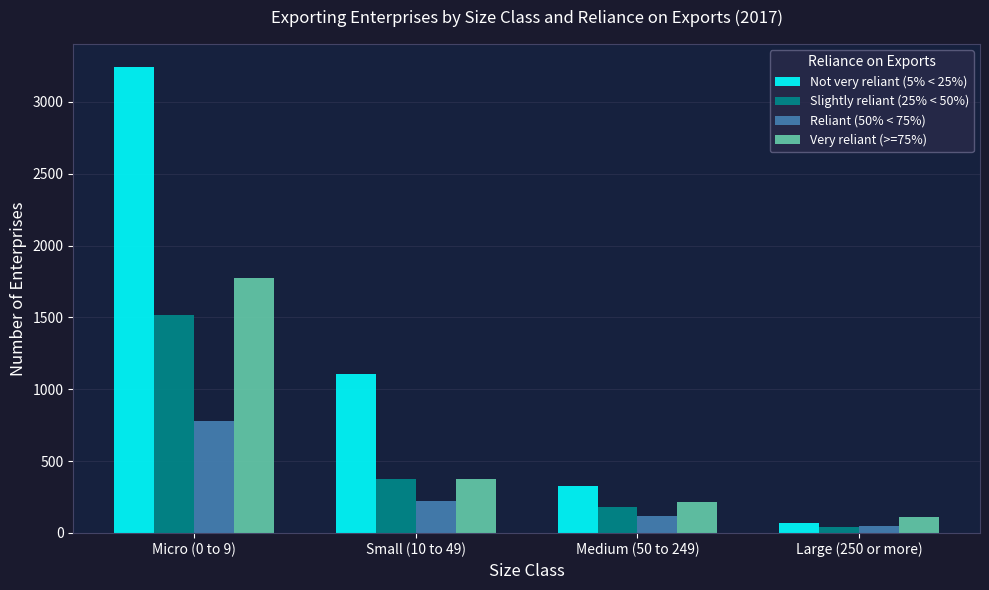

Reading right to left, transcribe all the data shown in this chart.

Not very reliant (5% < 25%): Large (250 or more)=71	Medium (50 to 249)=330	Small (10 to 49)=1107	Micro (0 to 9)=3241
Slightly reliant (25% < 50%): Large (250 or more)=43	Medium (50 to 249)=183	Small (10 to 49)=377	Micro (0 to 9)=1518
Reliant (50% < 75%): Large (250 or more)=50	Medium (50 to 249)=119	Small (10 to 49)=220	Micro (0 to 9)=780
Very reliant (>=75%): Large (250 or more)=113	Medium (50 to 249)=214	Small (10 to 49)=376	Micro (0 to 9)=1774